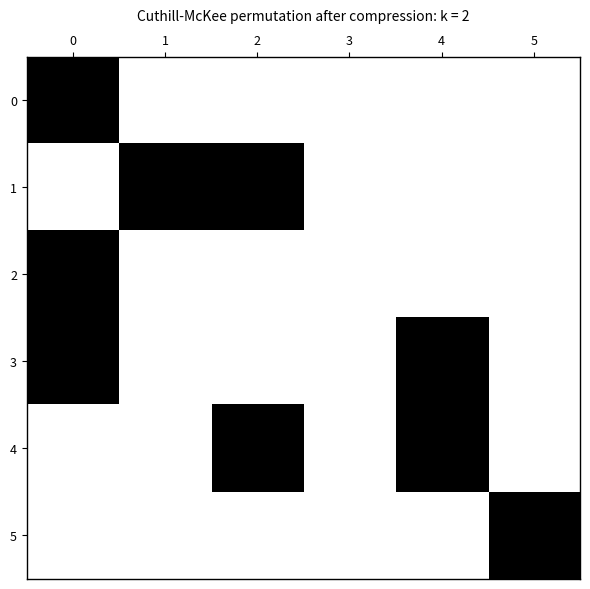

What is the greatest value displayed?

1